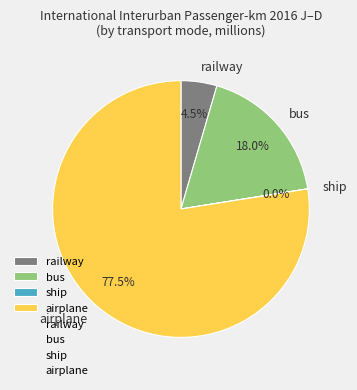

Which category has the biggest portion of the pie?

airplane